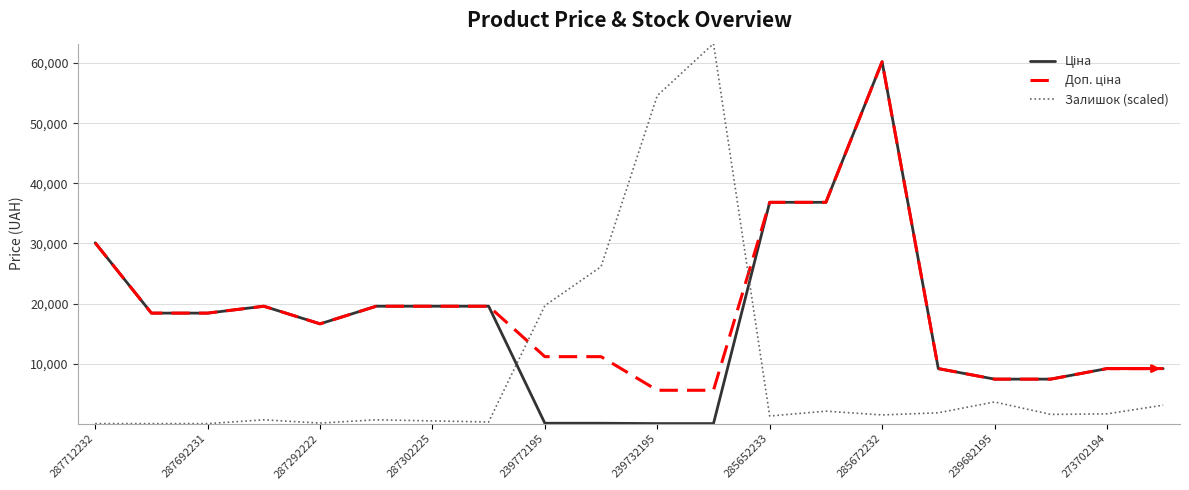

Which series has the widest spread of values?

Залишок (scaled)